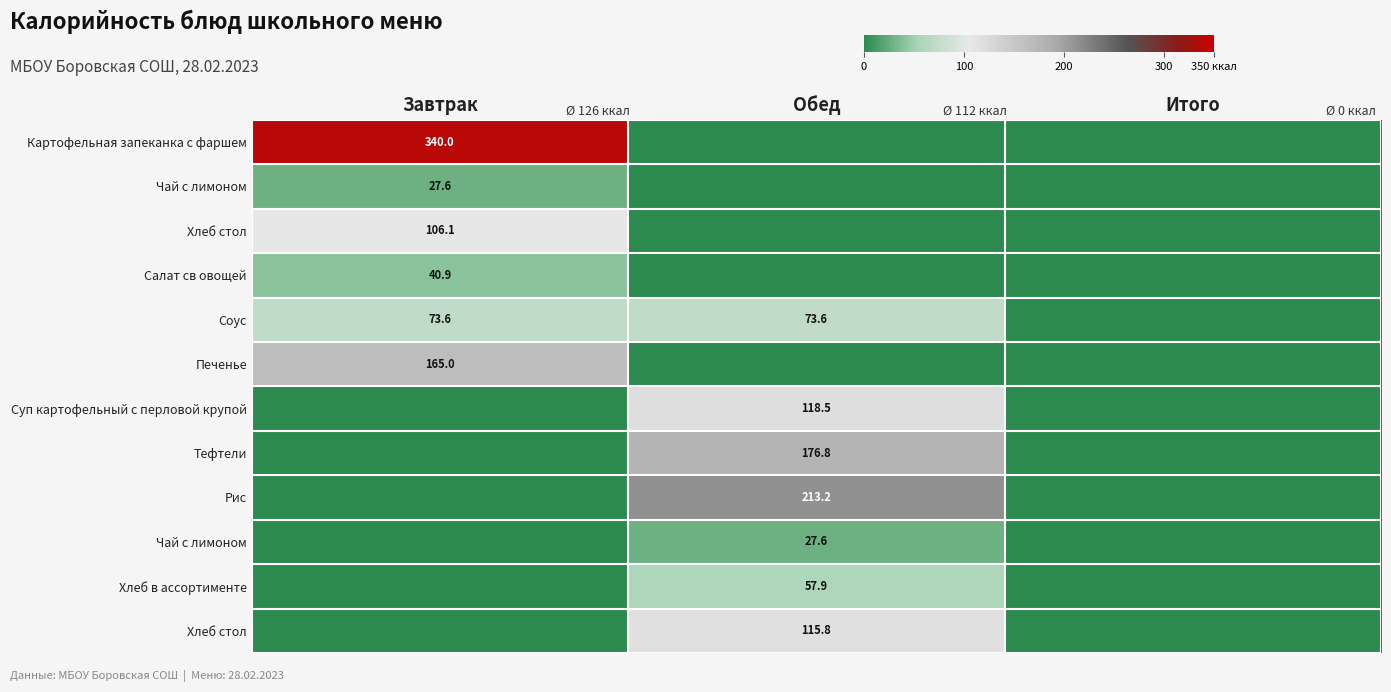

What is the spread (max minus min) of values at Завтрак?

340.0